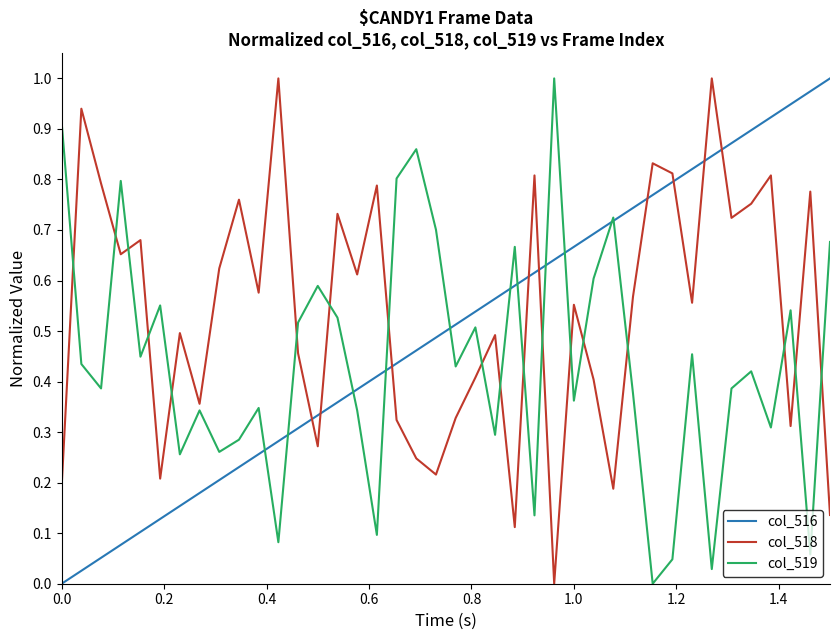

True or false: col_519 and col_516 intersect in this chart.

True